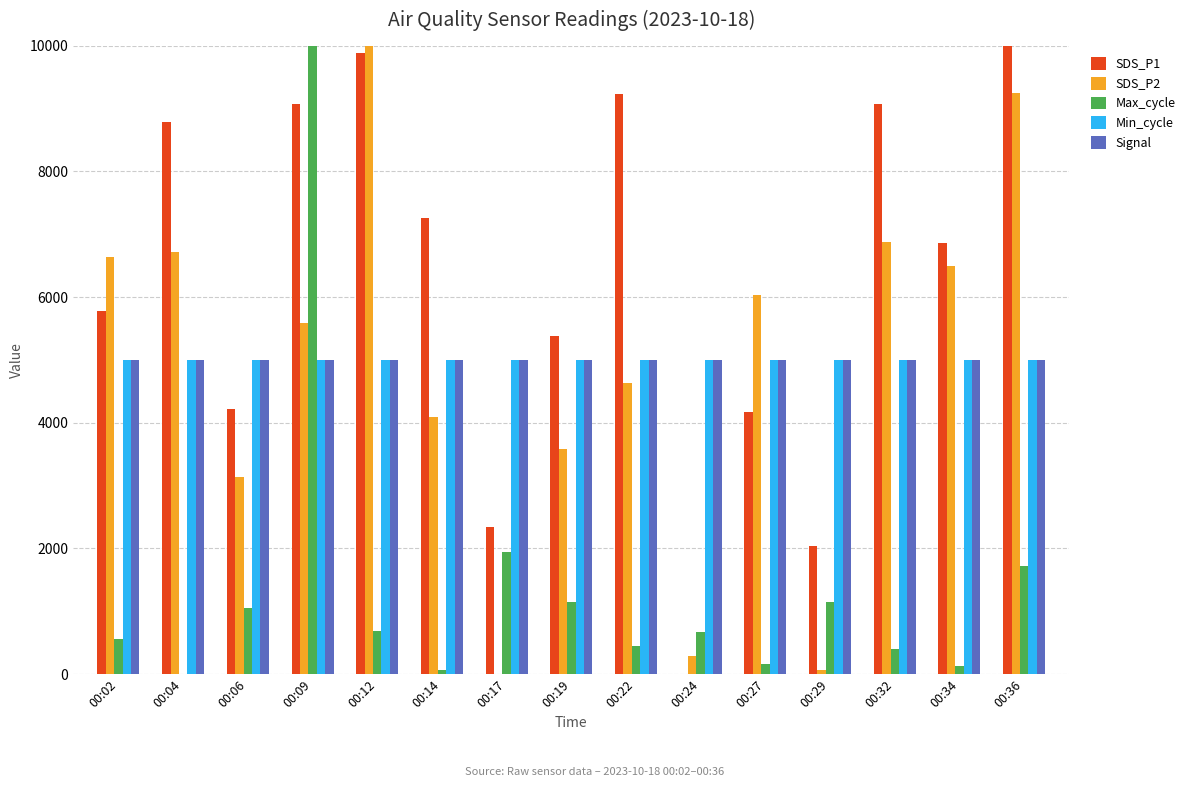

Is it true that Min_cycle equals 7017.4 at 00:04?

False